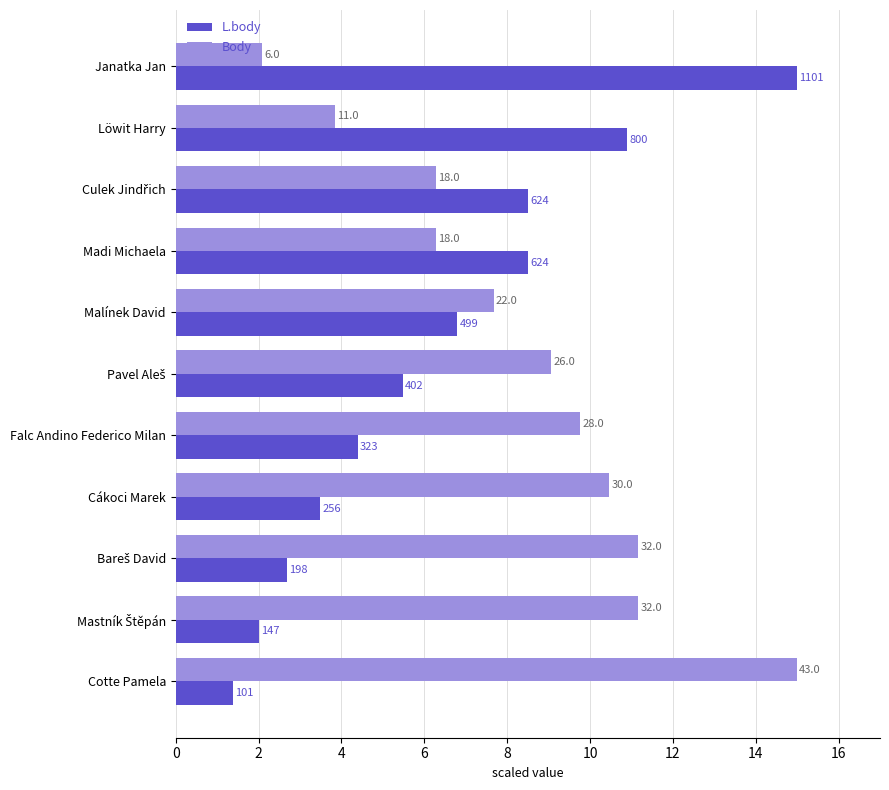

What is the value of the Body bar at the 3rd from the left?

6.3